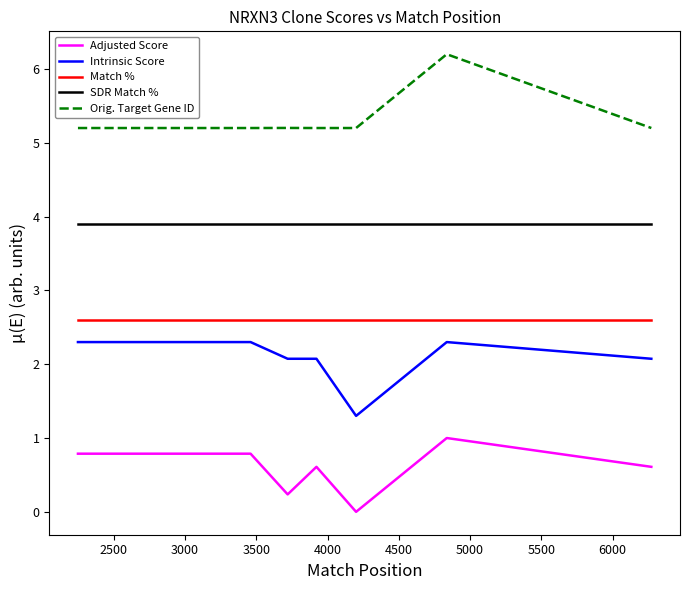

True or false: Adjusted Score and Orig. Target Gene ID cross at least once.

False